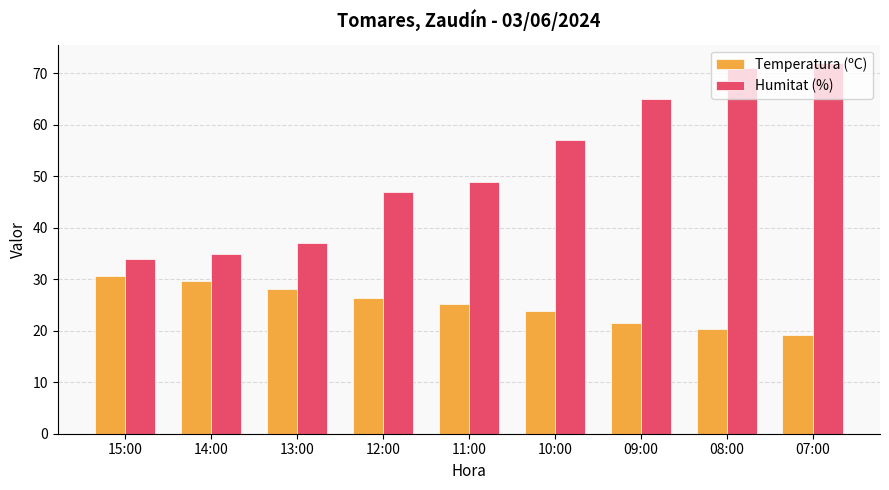

How many categories are shown in the chart?

9